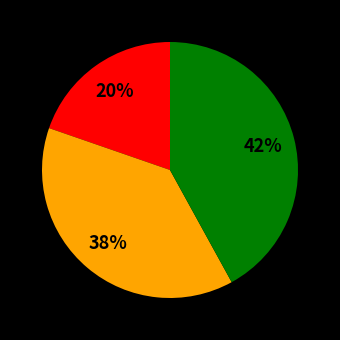

To the nearest percent, what is the difference between the largest and smallest slice percentages?

22%